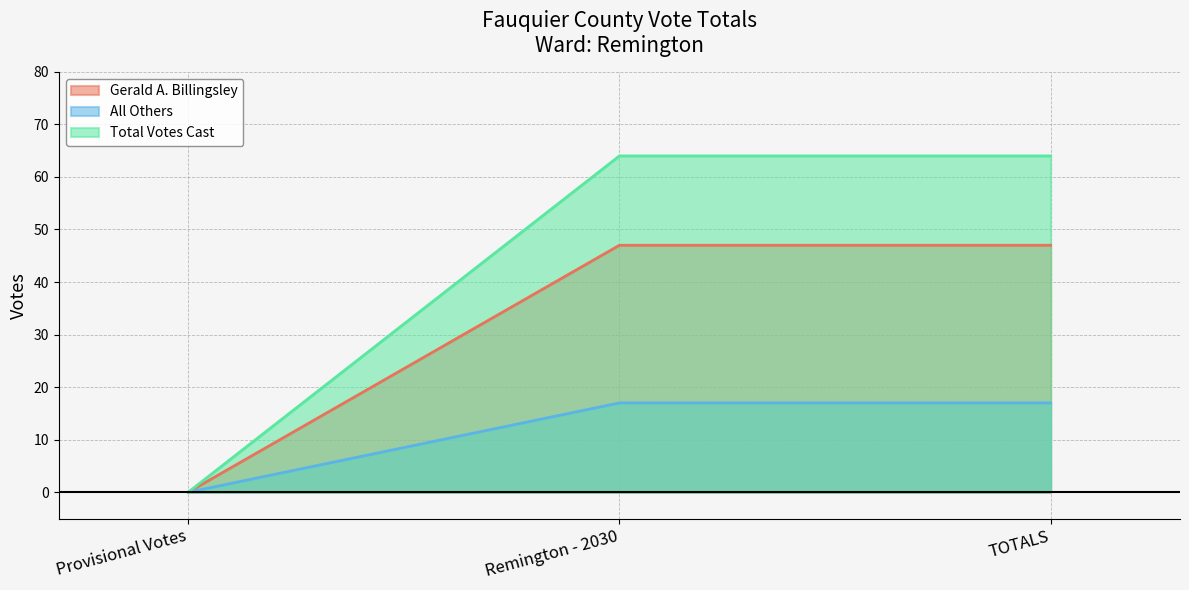

How many values in Gerald A. Billingsley are above zero?

2